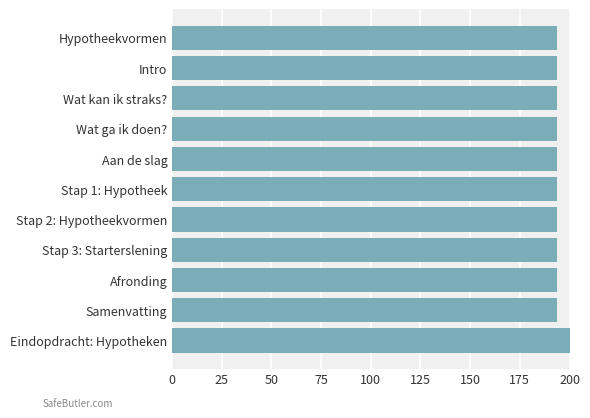

What is the maximum value shown in the chart?

200.0